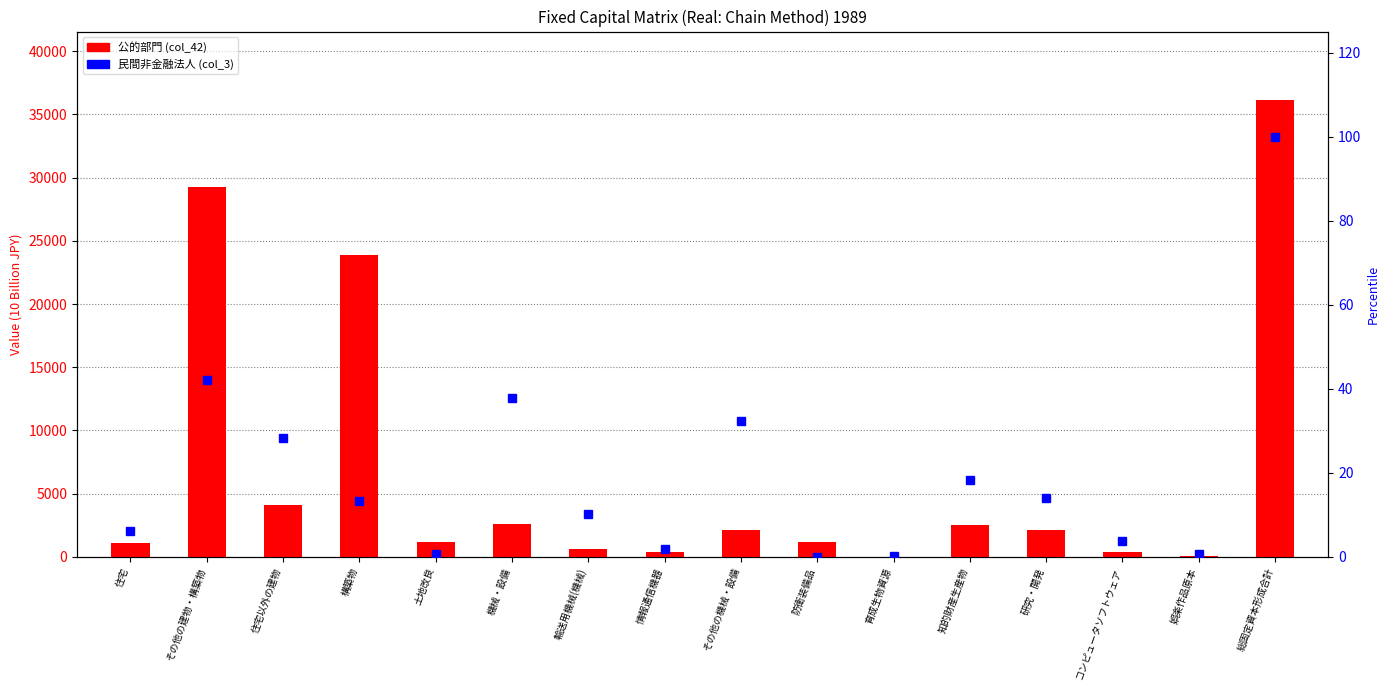

Reading right to left, extract all data points from this chart.

公的部門 (col_42): 36134.3	40.6	398.6	2144.8	2544.2	0.0	1179.3	2120.6	422.2	611.1	2619.1	1195.8	23878.4	4083.8	29272.7	1139.8
民間非金融法人 (col_3): 100.0	0.6	3.9	14.0	18.3	0.1	0.0	32.2	1.9	10.1	37.8	0.7	13.3	28.2	42.1	6.2